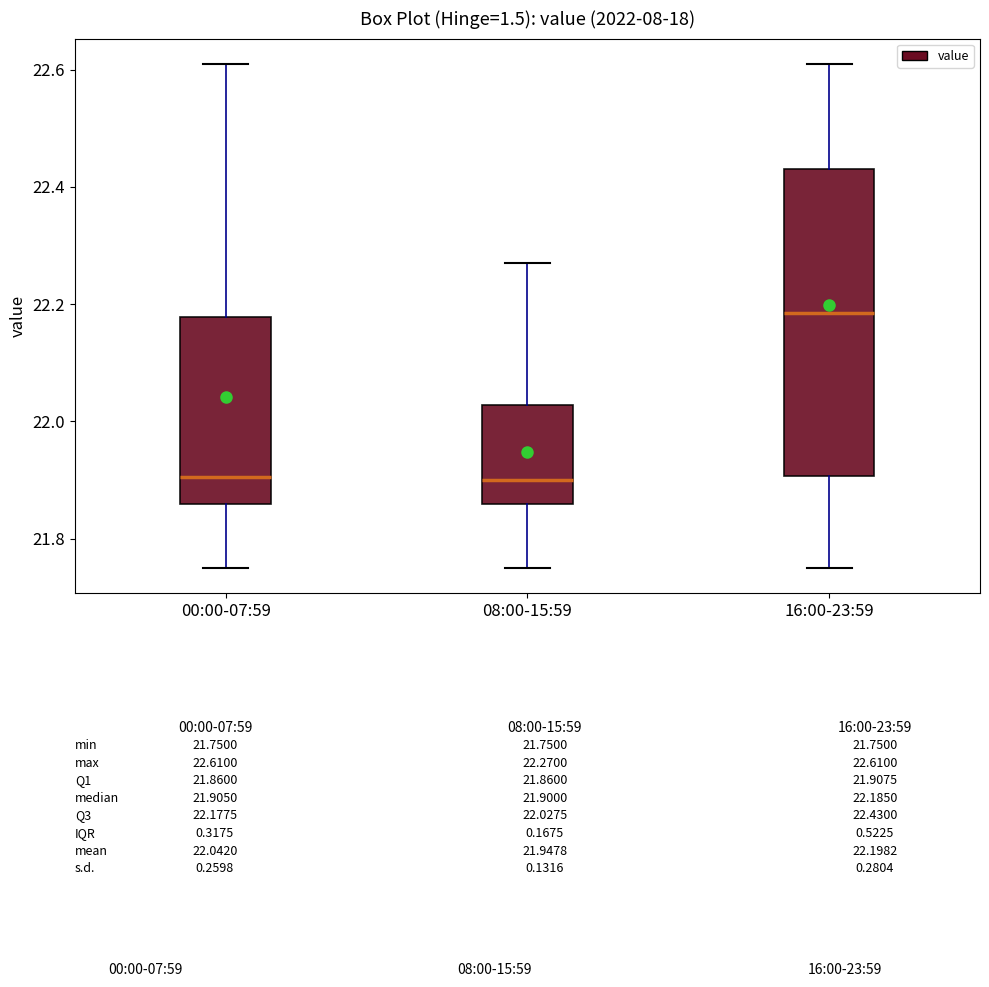

Comparing the boxes themselves (not the whiskers), which one is the tallest?

16:00-23:59